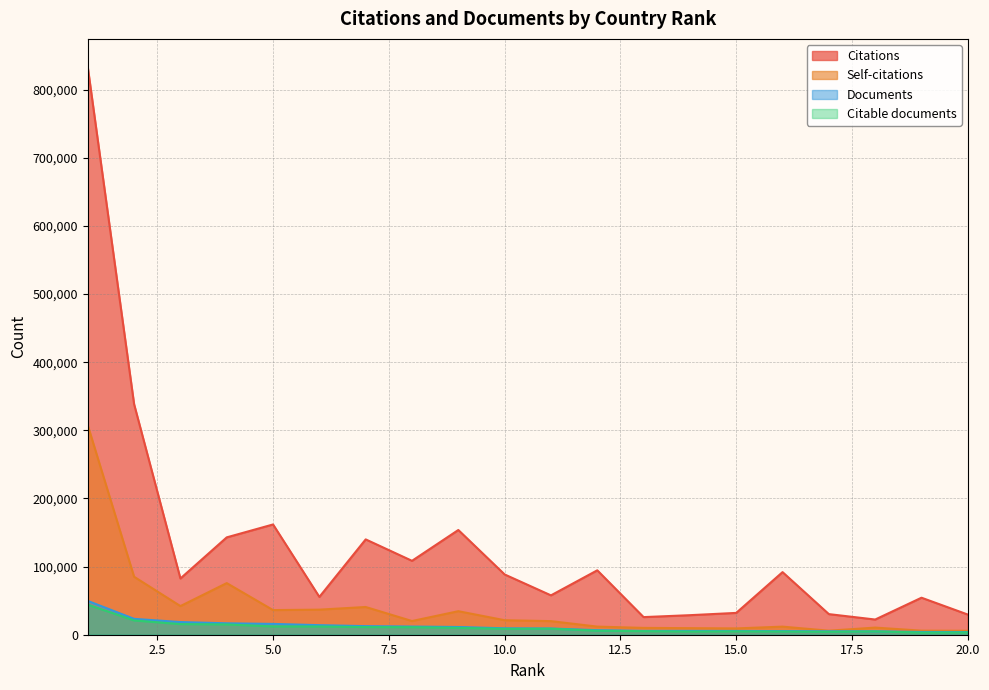

Between 11 and 20, which series saw the biggest shift?

Citations